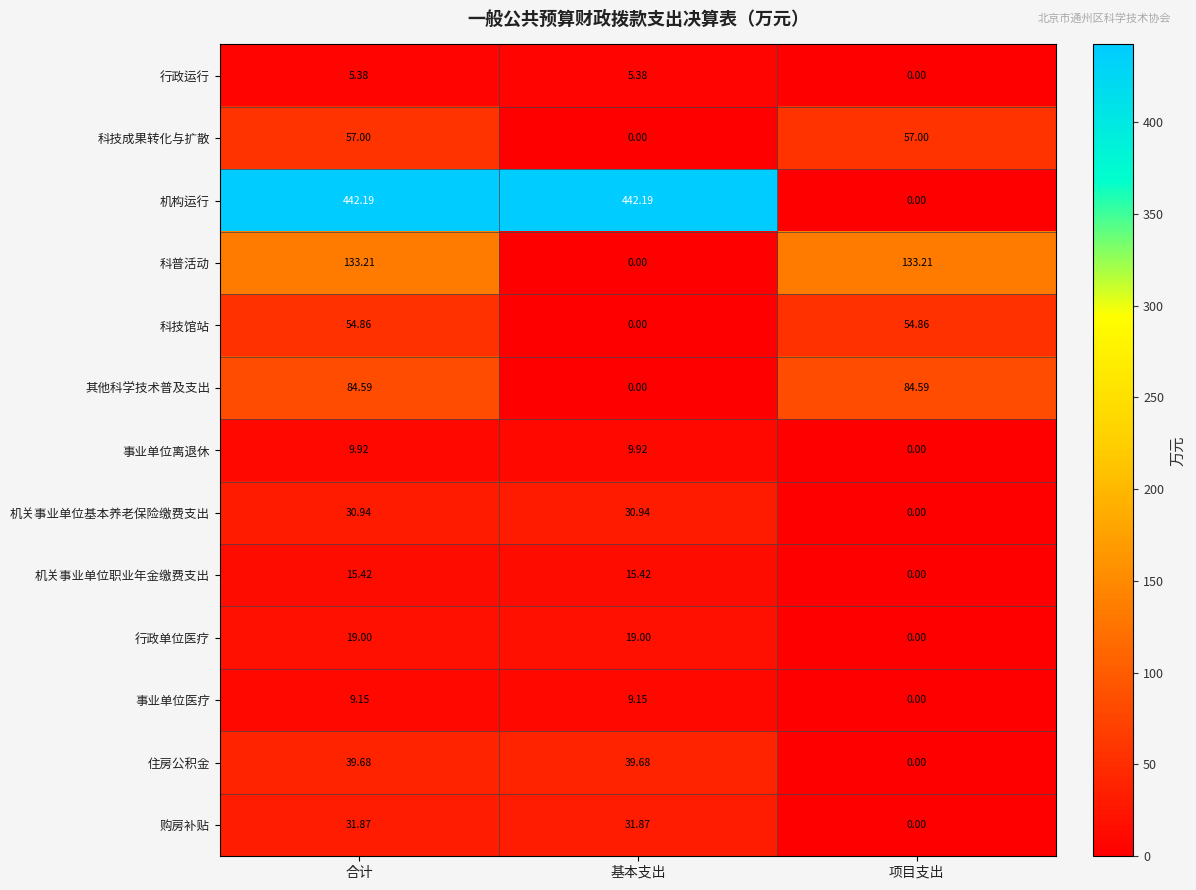

Count the number of categories in the chart.

3